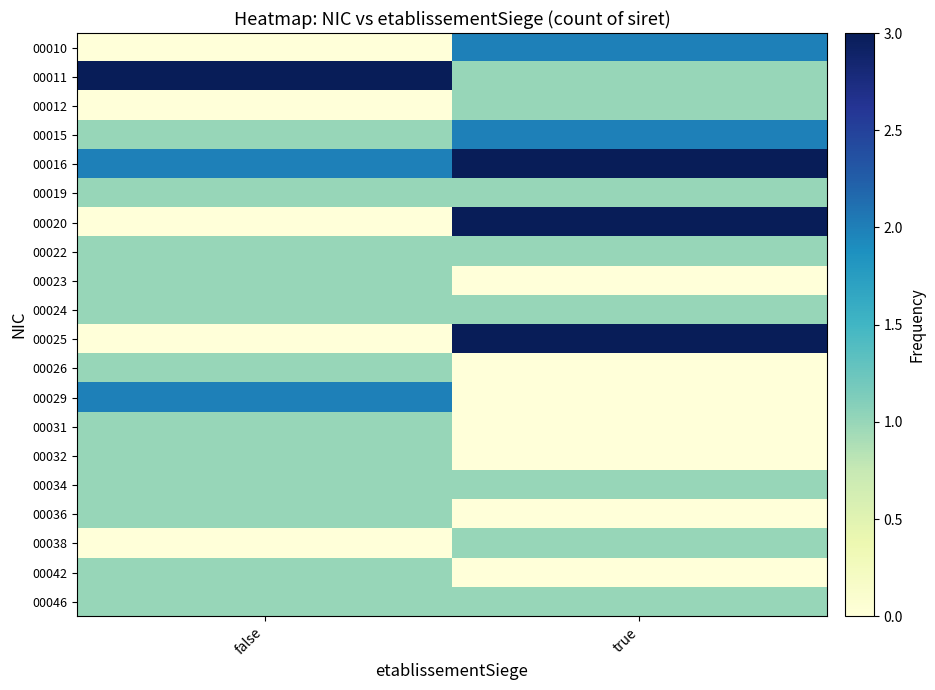

Reading left to right, transcribe all the data shown in this chart.

00010: false=0	true=2
00011: false=3	true=1
00012: false=0	true=1
00015: false=1	true=2
00016: false=2	true=3
00019: false=1	true=1
00020: false=0	true=3
00022: false=1	true=1
00023: false=1	true=0
00024: false=1	true=1
00025: false=0	true=3
00026: false=1	true=0
00029: false=2	true=0
00031: false=1	true=0
00032: false=1	true=0
00034: false=1	true=1
00036: false=1	true=0
00038: false=0	true=1
00042: false=1	true=0
00046: false=1	true=1